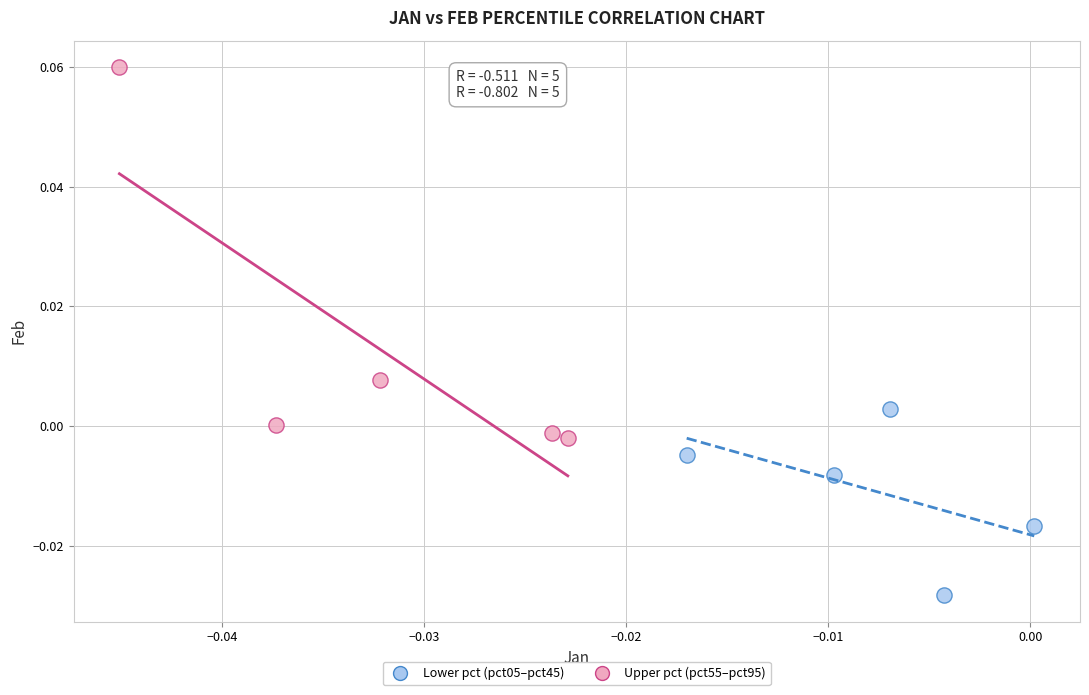

Which series has the widest spread of Y values?

Upper pct (pct55–pct95)